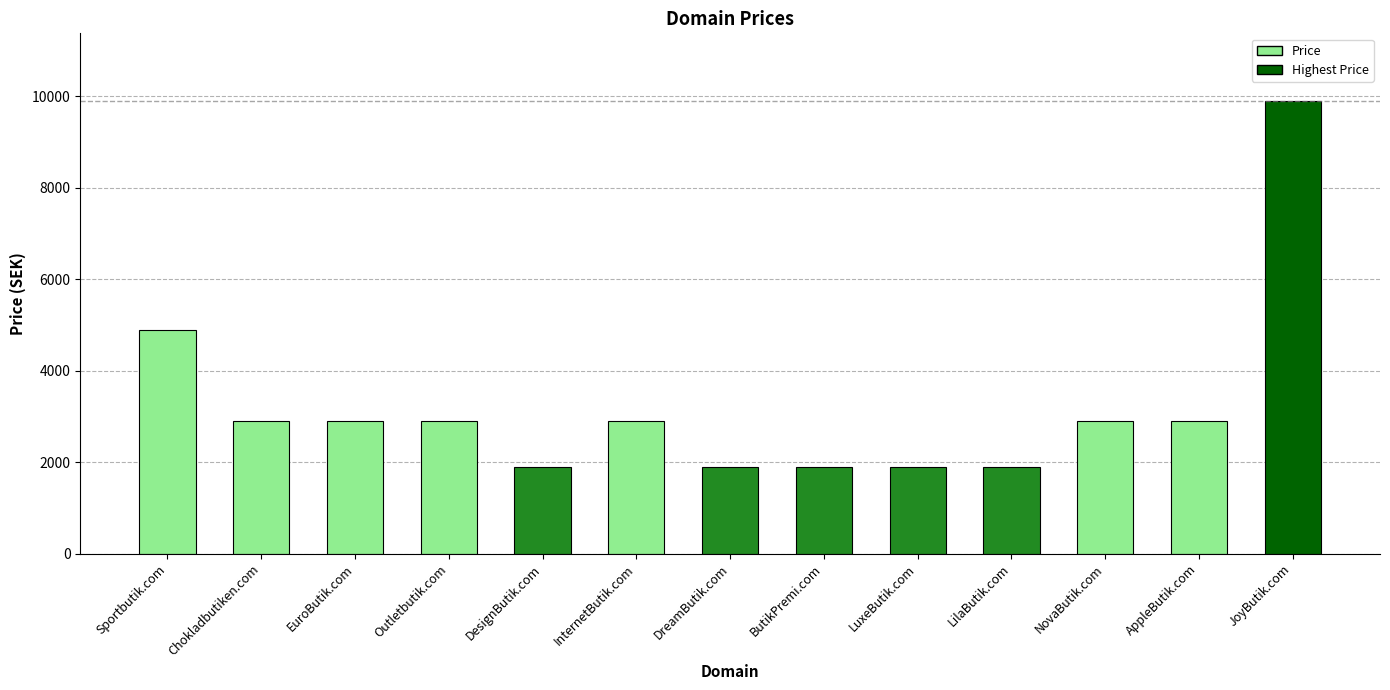

At which category does the chart reach its peak across all series?

JoyButik.com